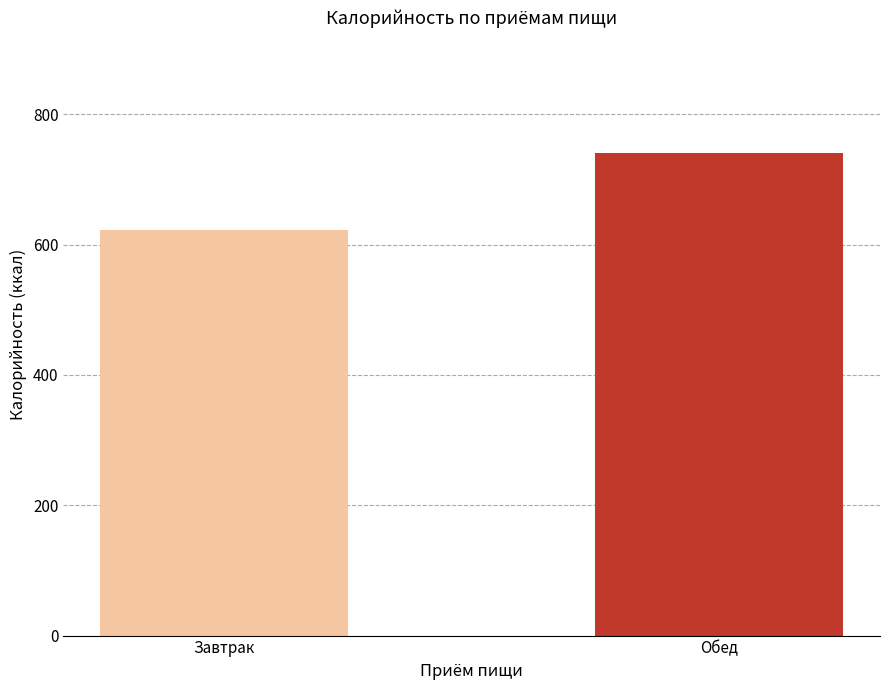

Which label corresponds to the smallest value in the chart?

Завтрак